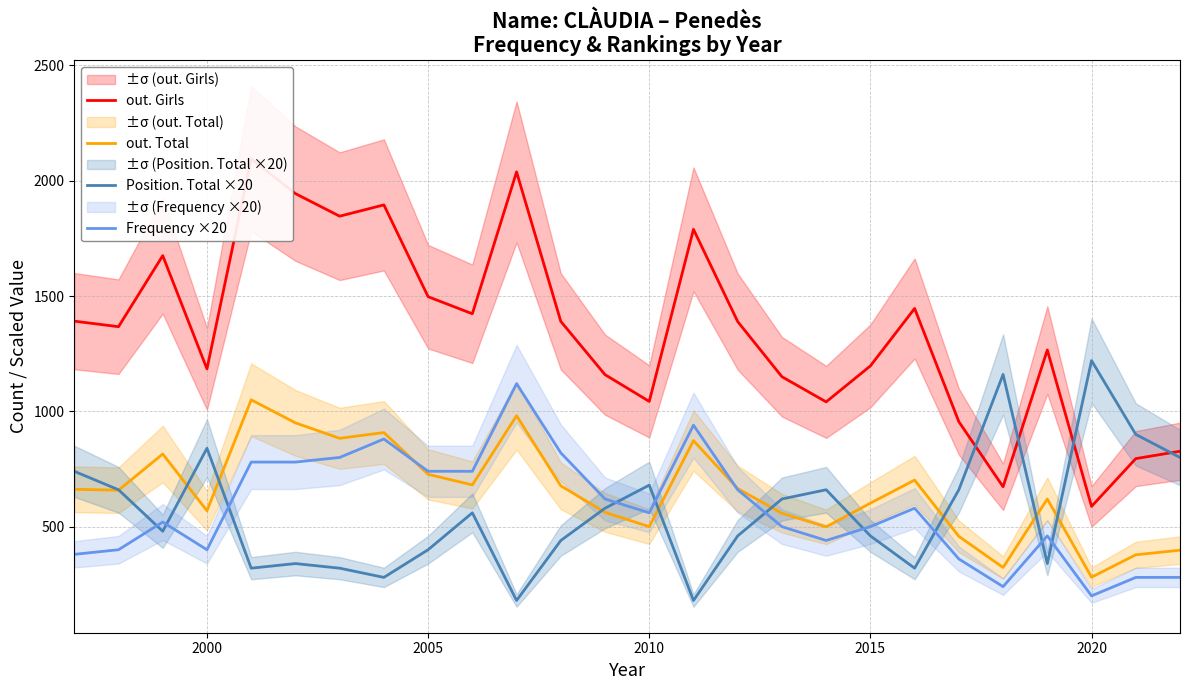

True or false: out. Girls and out. Total intersect in this chart.

False